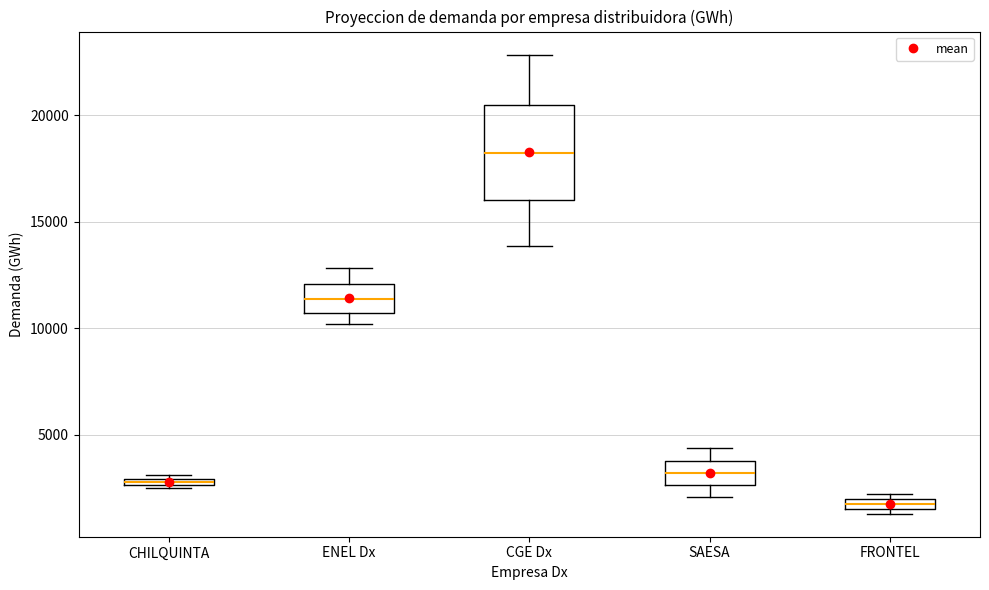

Which box has the lowest median line?

FRONTEL